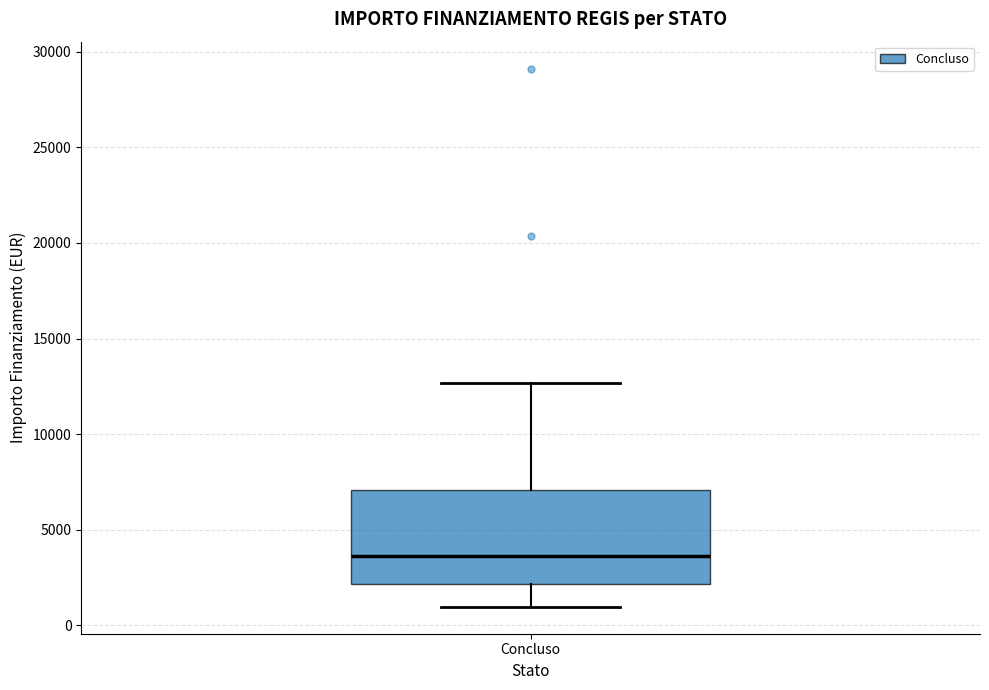

Read this box plot against the y-axis: the position of the median line, the range covered by the box, and the ends of both whiskers. The values are not printed on the chart, so give them approximately, as read against the axis.

median 3500, box 2000 to 7000, whiskers 1000 to 12500